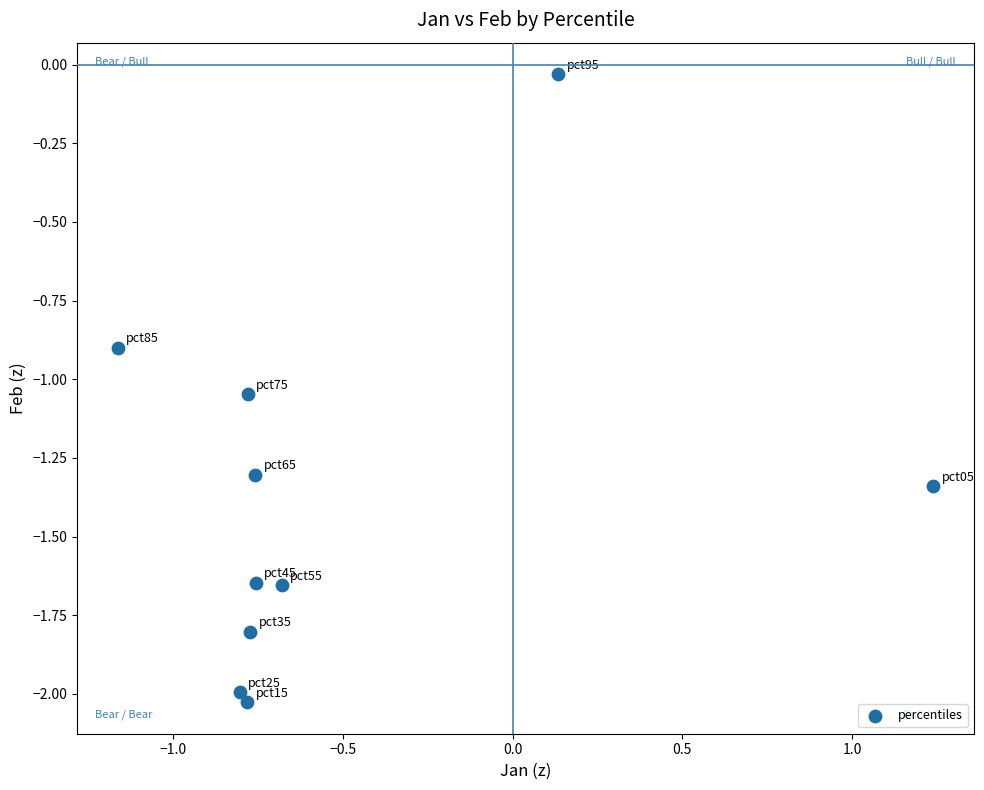

What is the range of Y values (max minus min)?

2.0